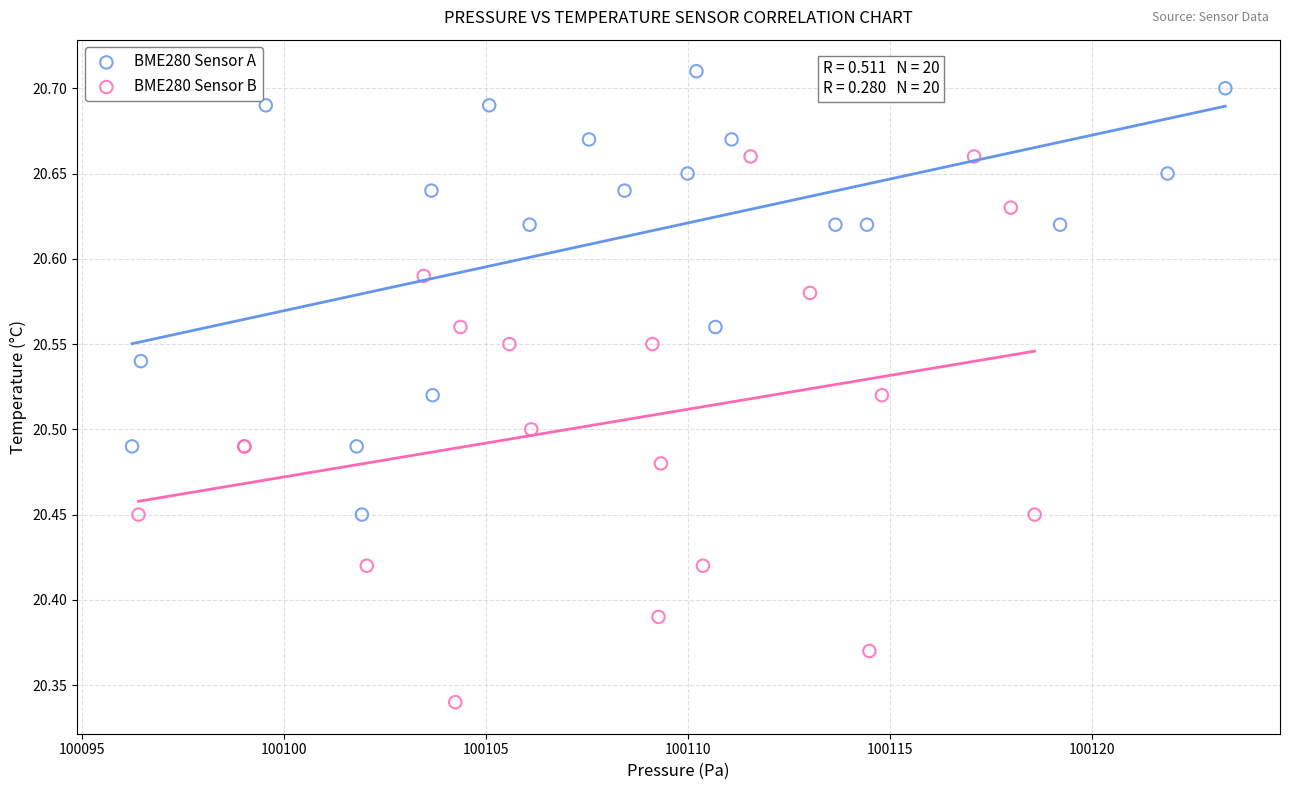

Which series reaches the maximum Y coordinate?

BME280 Sensor A